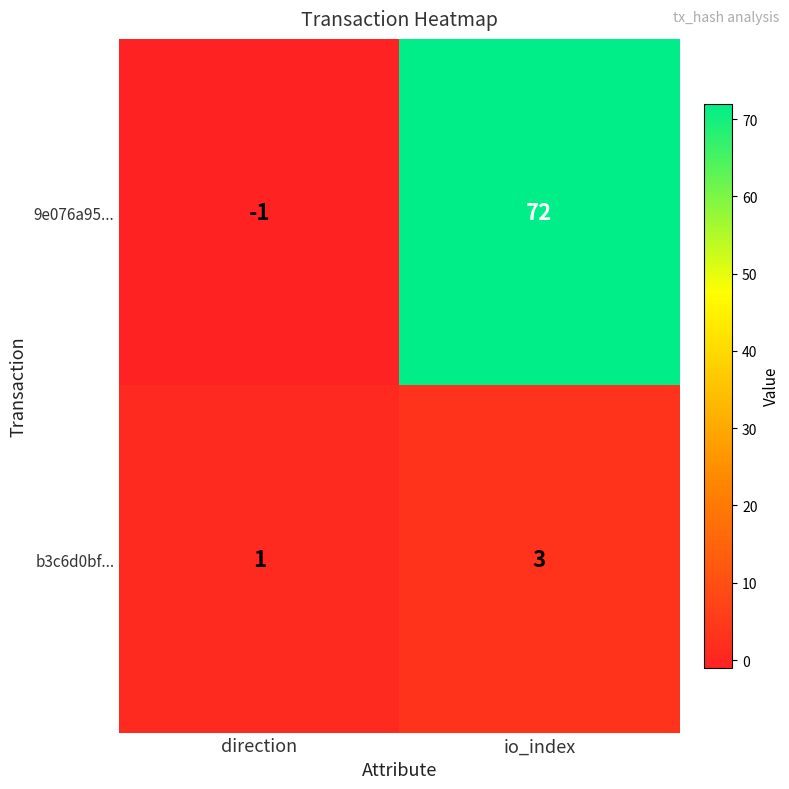

List the series in order of their peak value, highest first.

9e076a95..., b3c6d0bf...